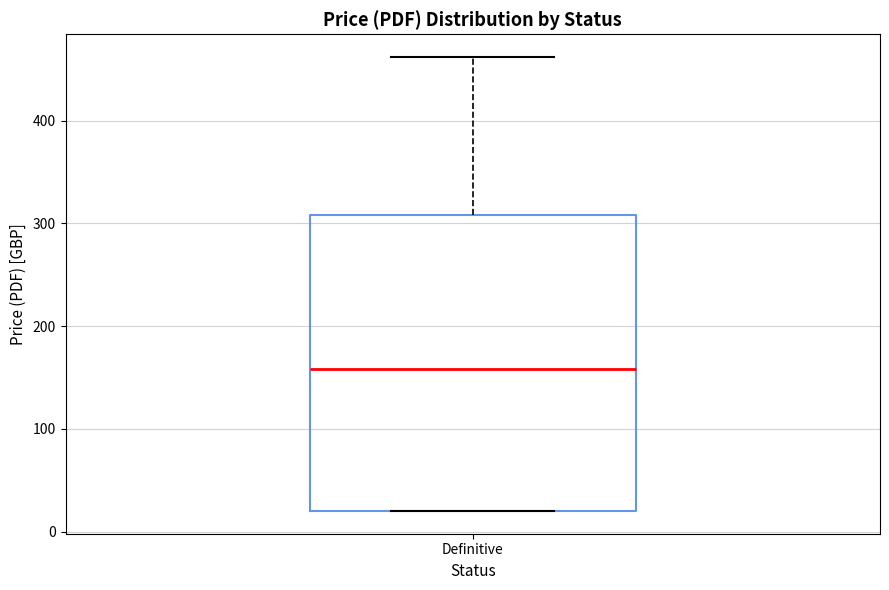

Read this box plot against the y-axis: the position of the median line, the range covered by the box, and the ends of both whiskers. The values are not printed on the chart, so give them approximately, as read against the axis.

median 160, box 20 to 310, whiskers 20 to 460